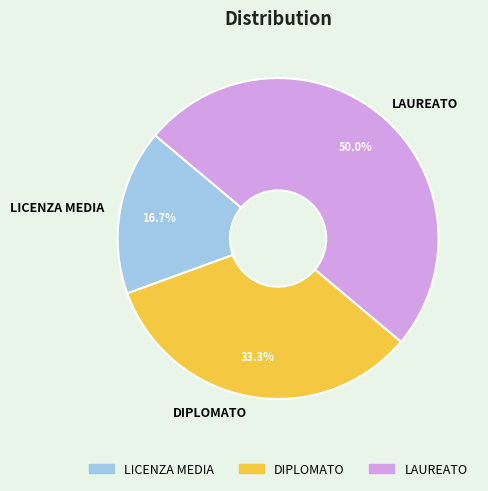

What percentage is the LAUREATO slice, to the nearest percent?

50%